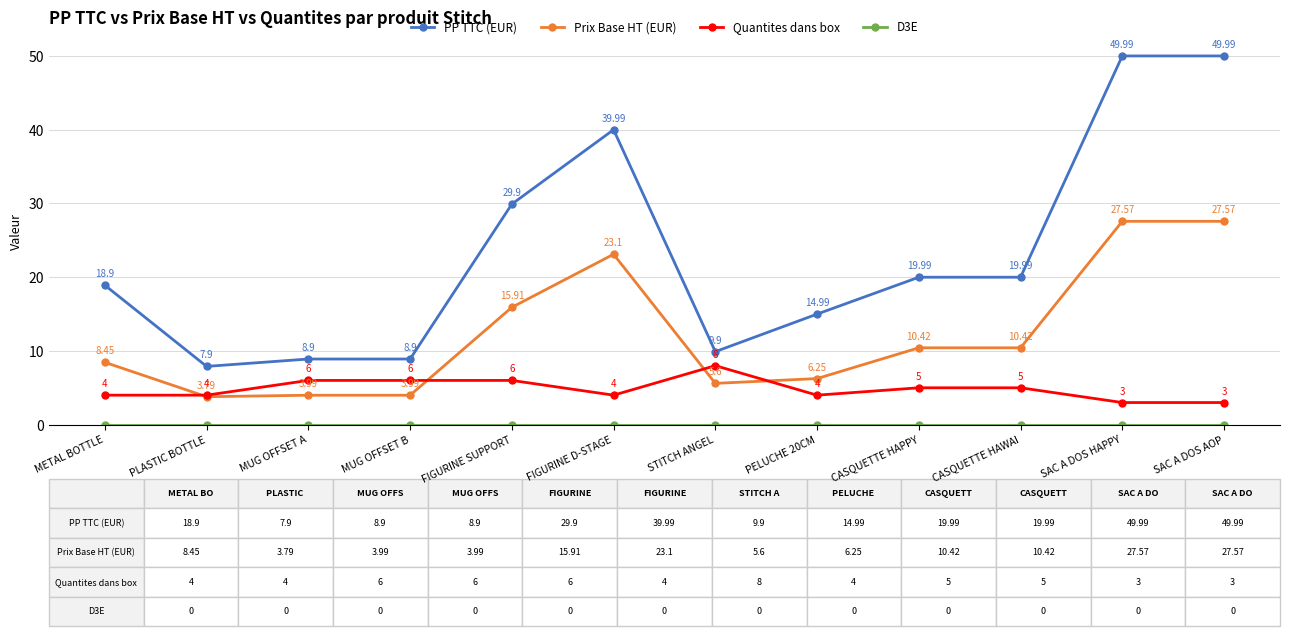

What is the lowest value of the Quantites dans box series?

3.0